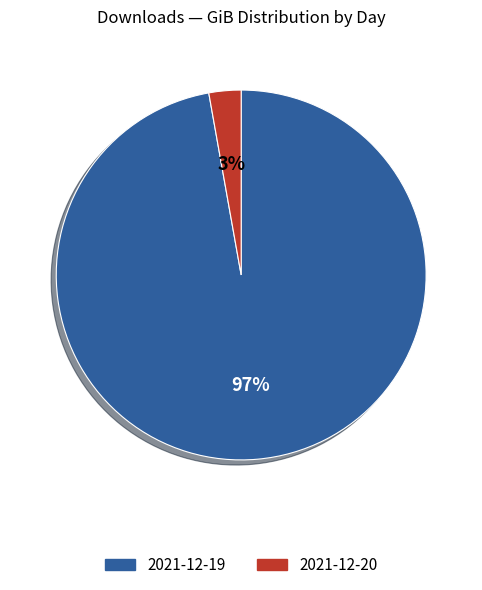

Is it true that 2021-12-20 is 3% of the pie?

True